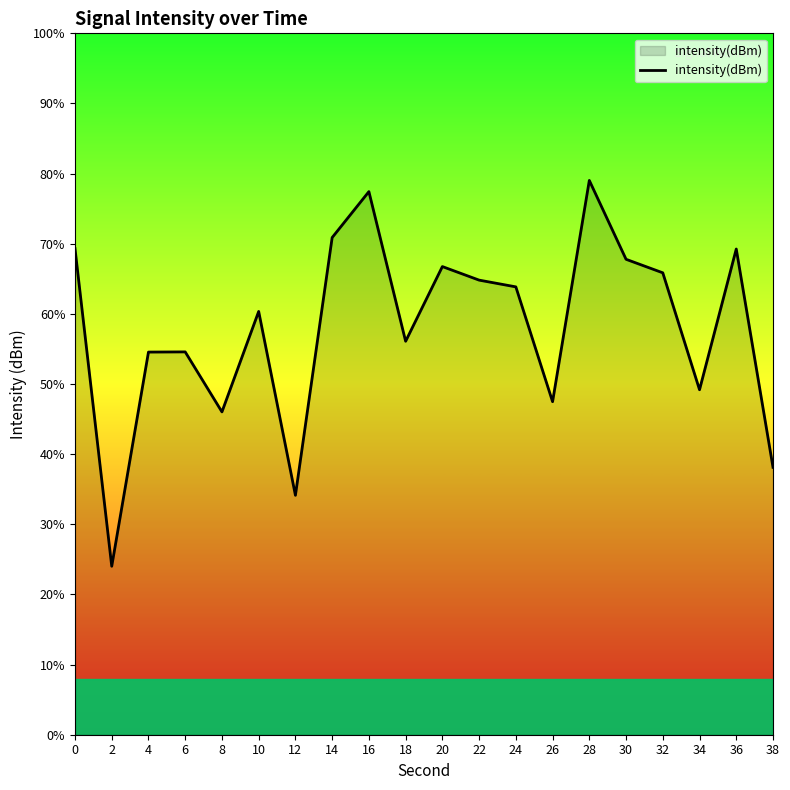

Is it true that the value at 18 is -35.2?

False